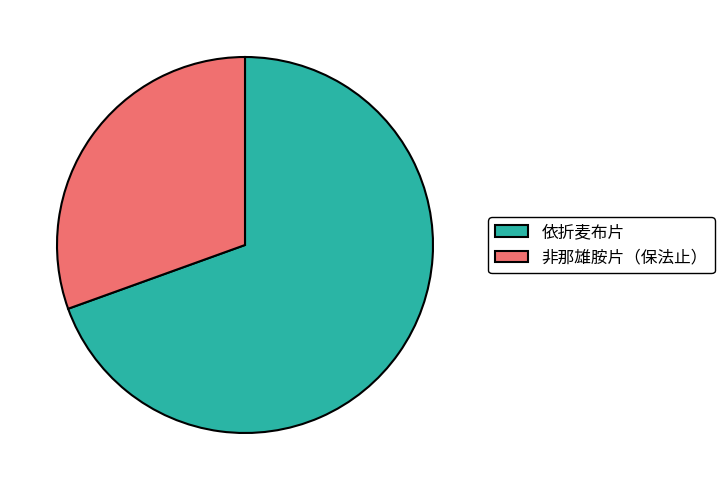

How many slices are in this pie chart?

2